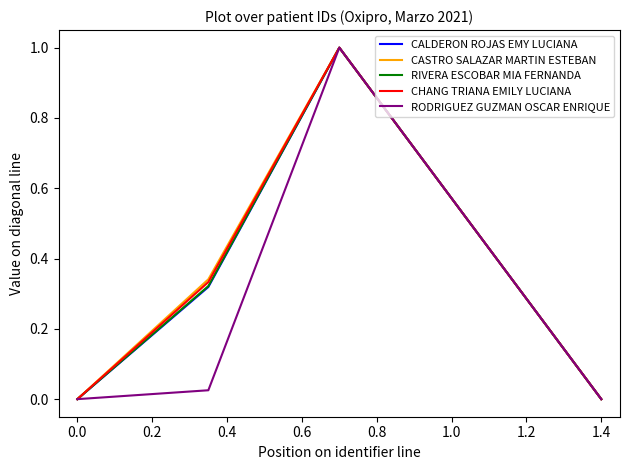

What is the greatest value displayed?

1.0